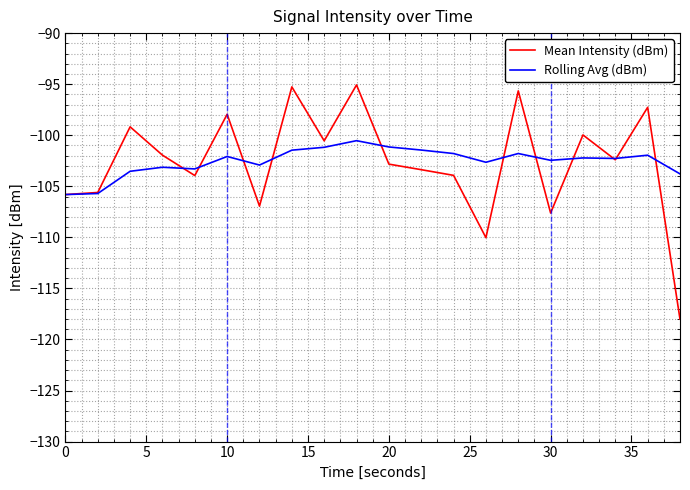

What is the smallest value displayed?

-118.0